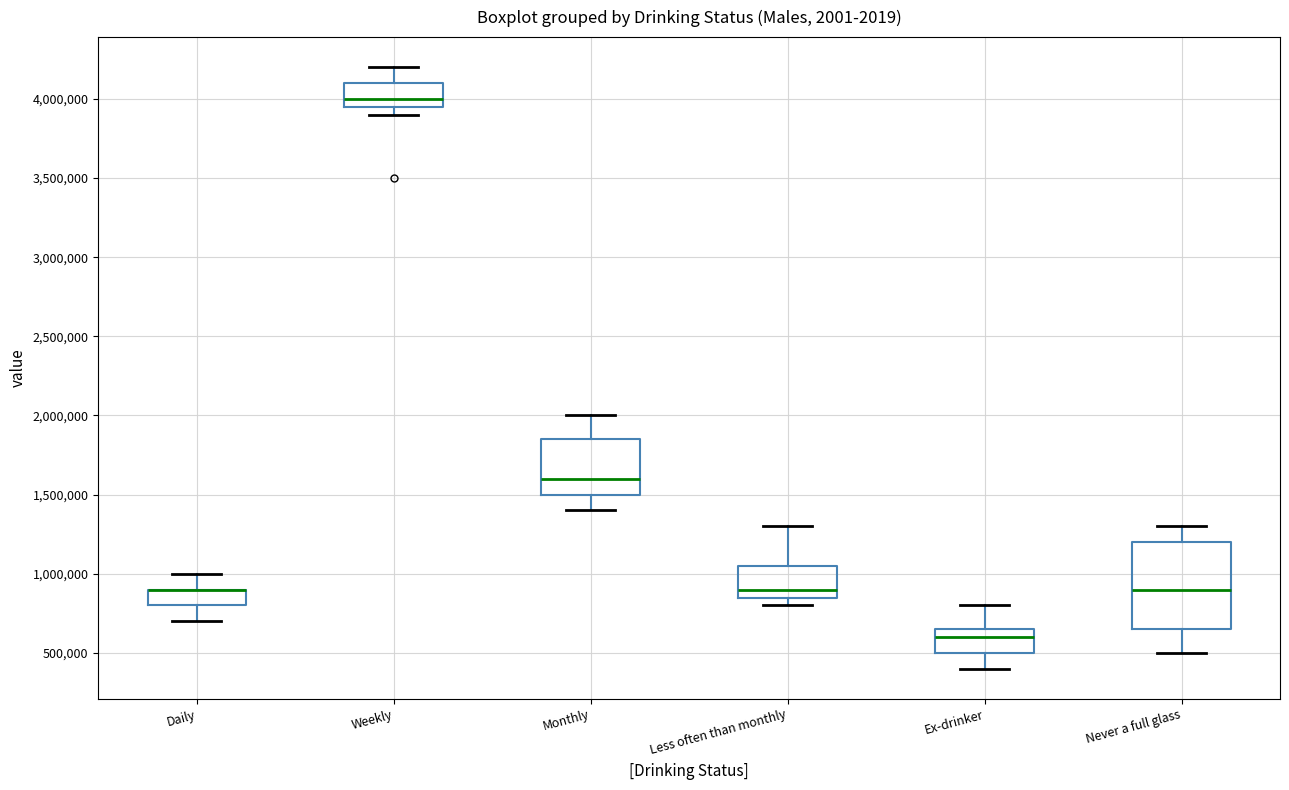

Where is the lower edge of the box for Monthly on the y-axis? The values are not printed on the chart, so give them approximately, as read against the axis.

1500000